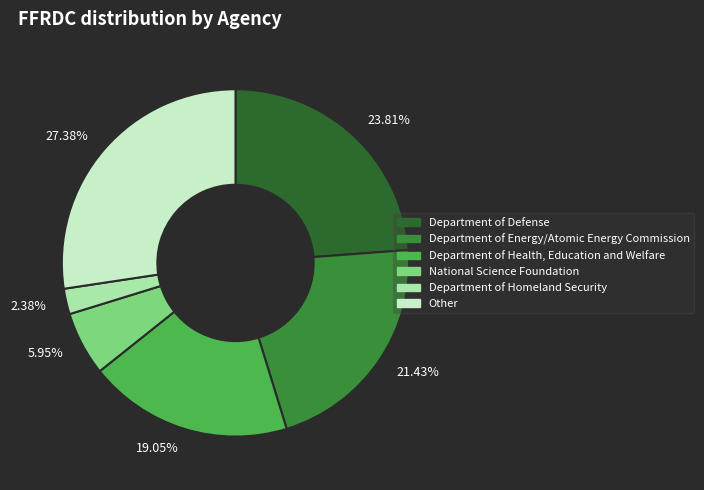

To the nearest percent, what percentage of the pie is Department of Homeland Security?

2%